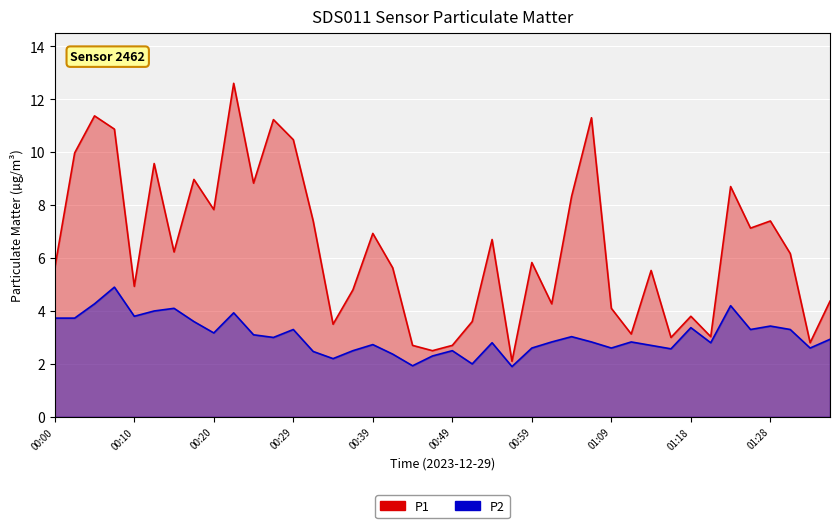

How many lines are shown in the chart?

2